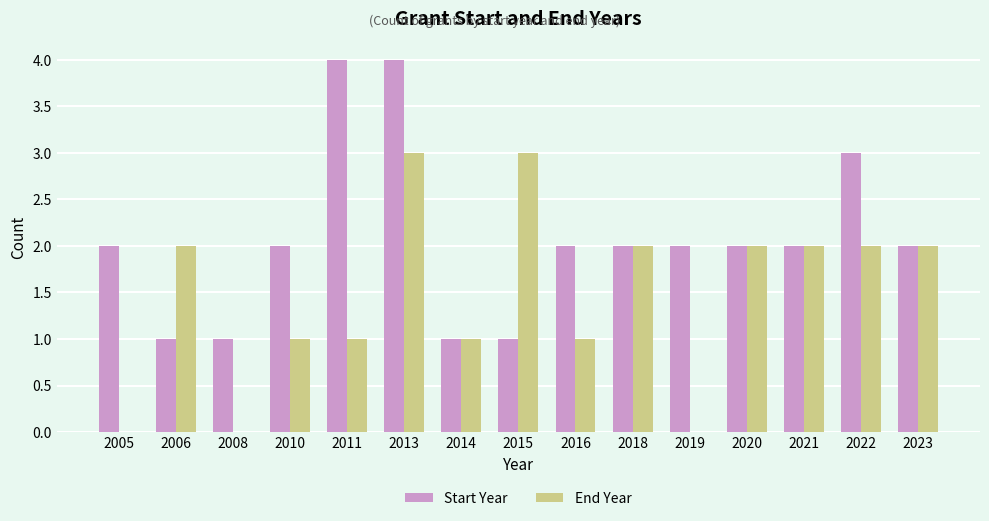

Reading left to right, extract all data points from this chart.

Start Year: 2	1	1	2	4	4	1	1	2	2	2	2	2	3	2
End Year: 0	2	0	1	1	3	1	3	1	2	0	2	2	2	2